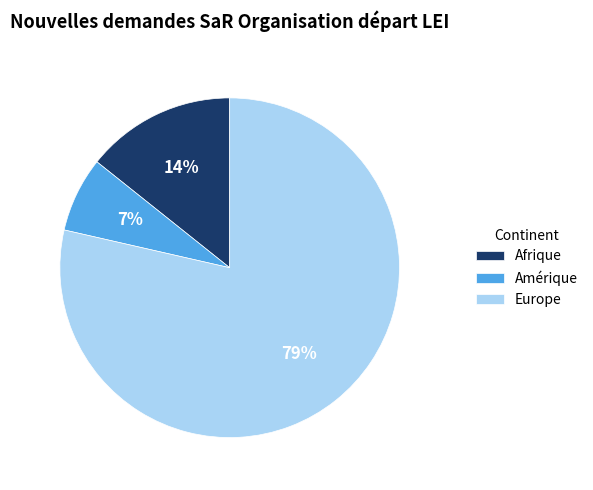

What percentage is the Amérique slice, to the nearest percent?

7%